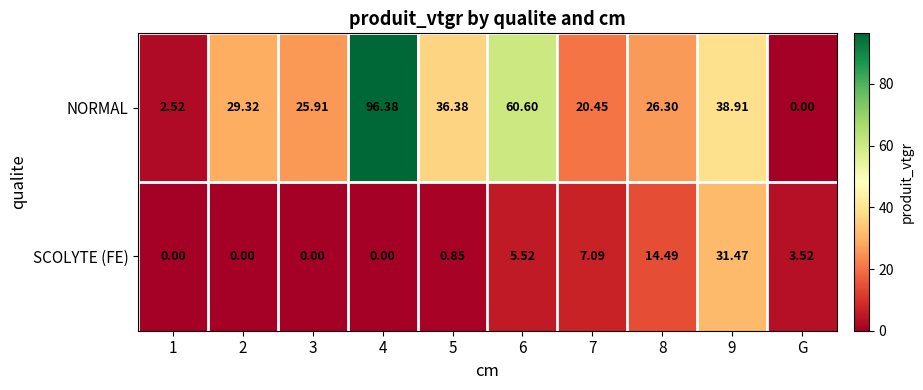

Rank the series at 4 from highest to lowest value.

NORMAL, SCOLYTE (FE)